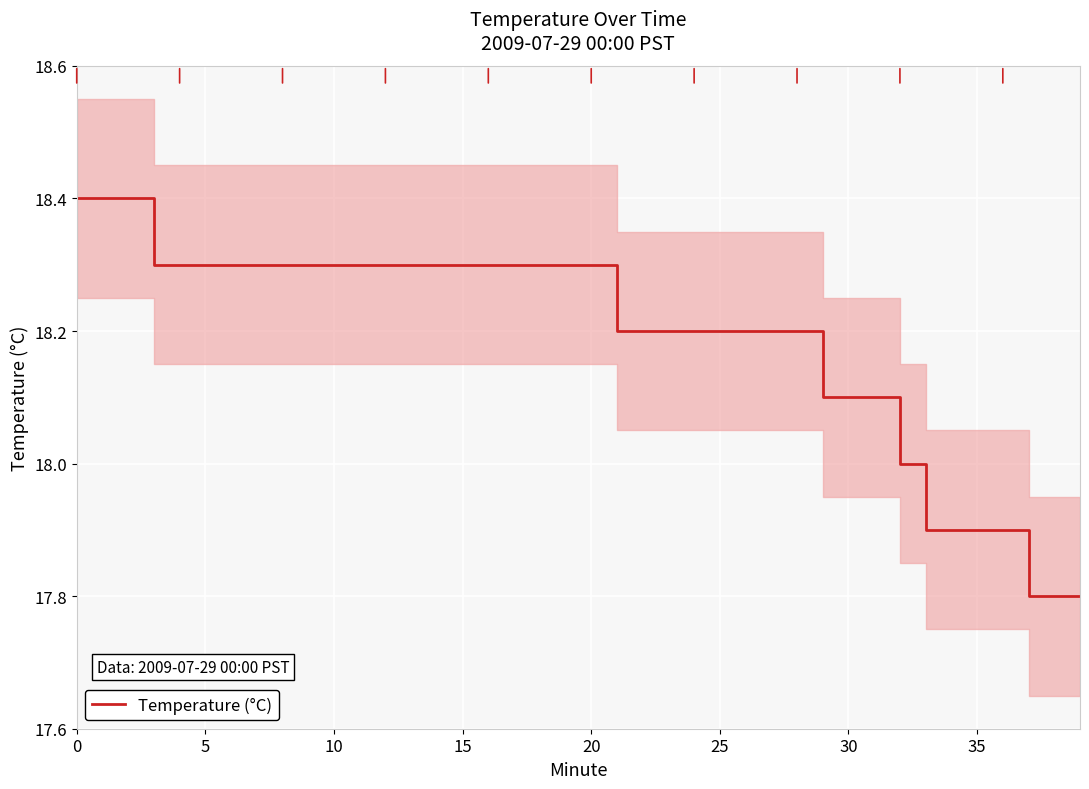

What is the change in value from 36 to 39?

-0.1